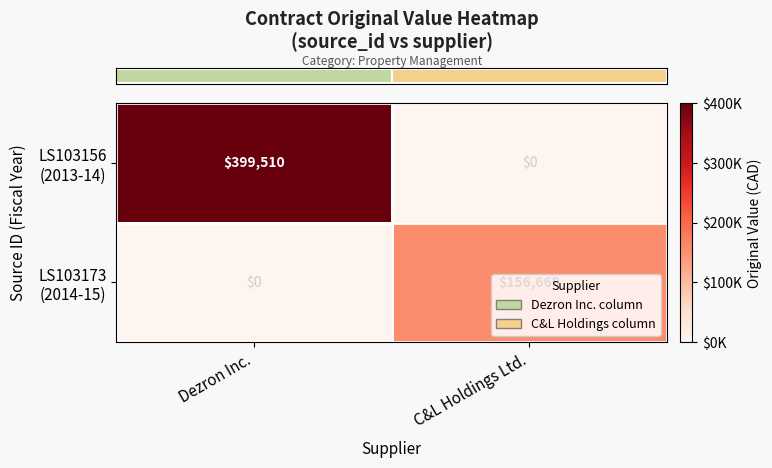

How many series are shown in this chart?

2